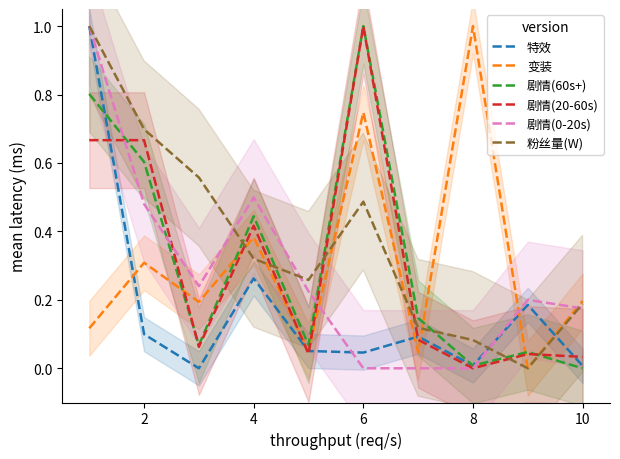

What is the maximum value for 剧情(60s+)?

1.0